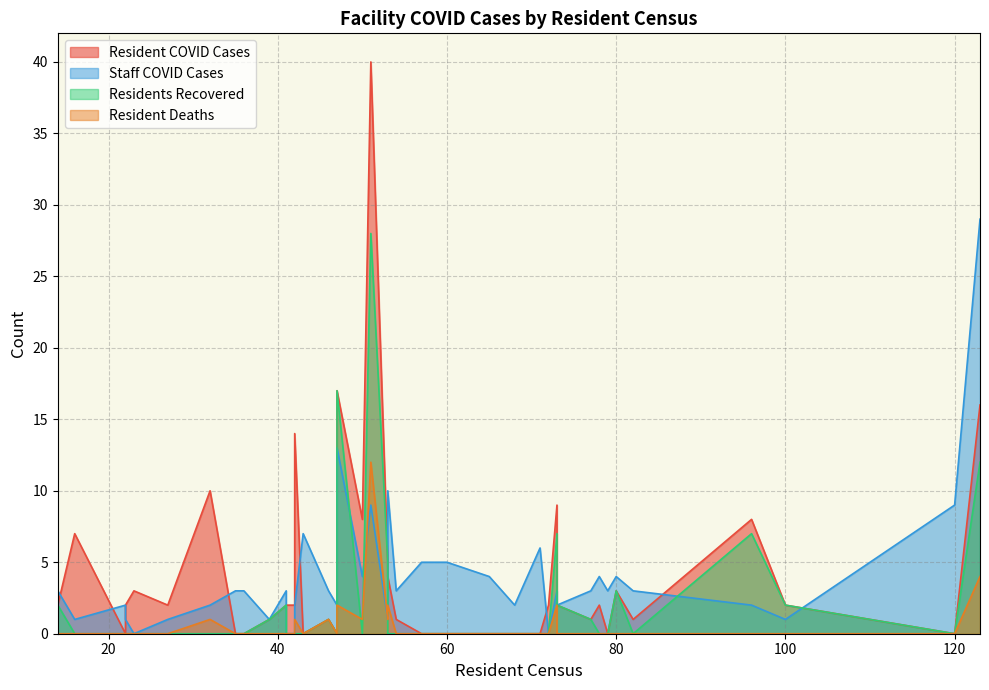

Which series has the largest range (max minus min)?

Resident COVID Cases